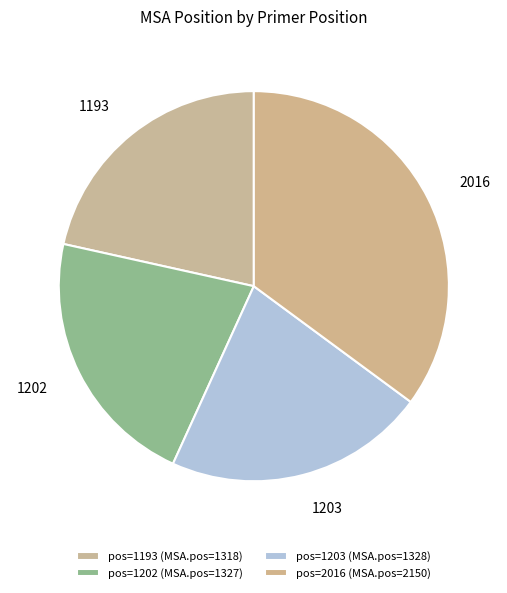

To the nearest percent, what is the difference between the largest and smallest slice percentages?

14%